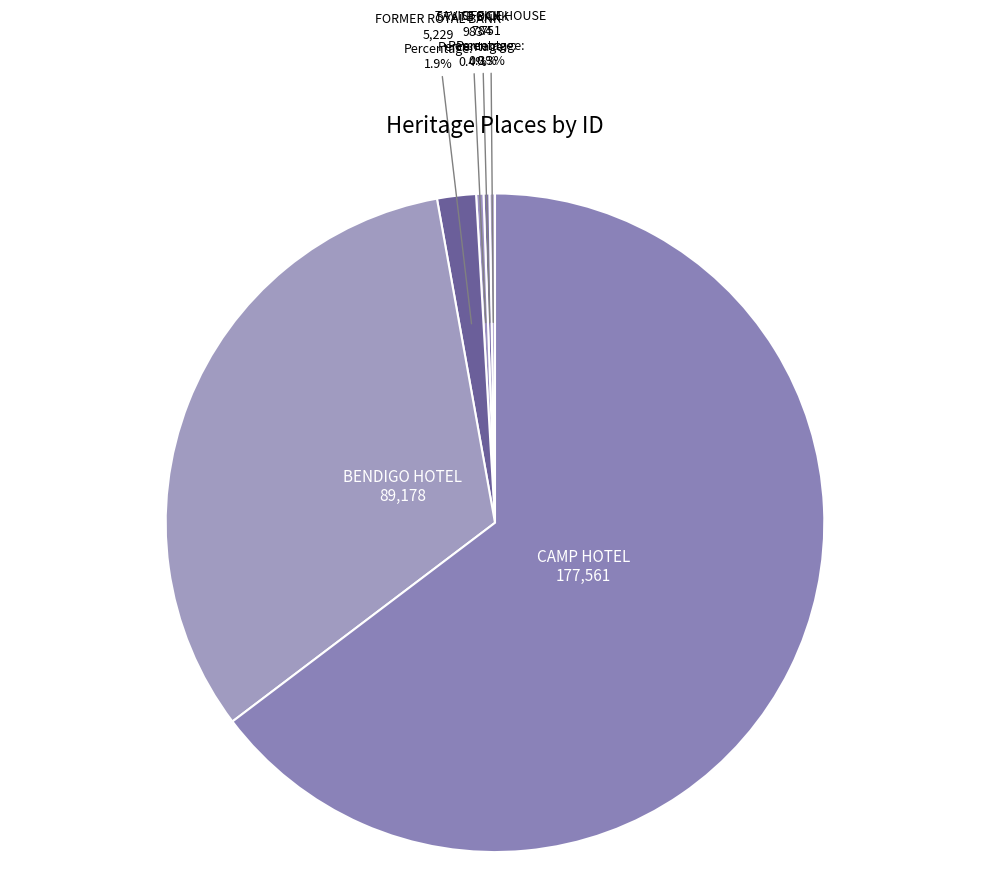

What is the majority slice?

CAMP HOTEL